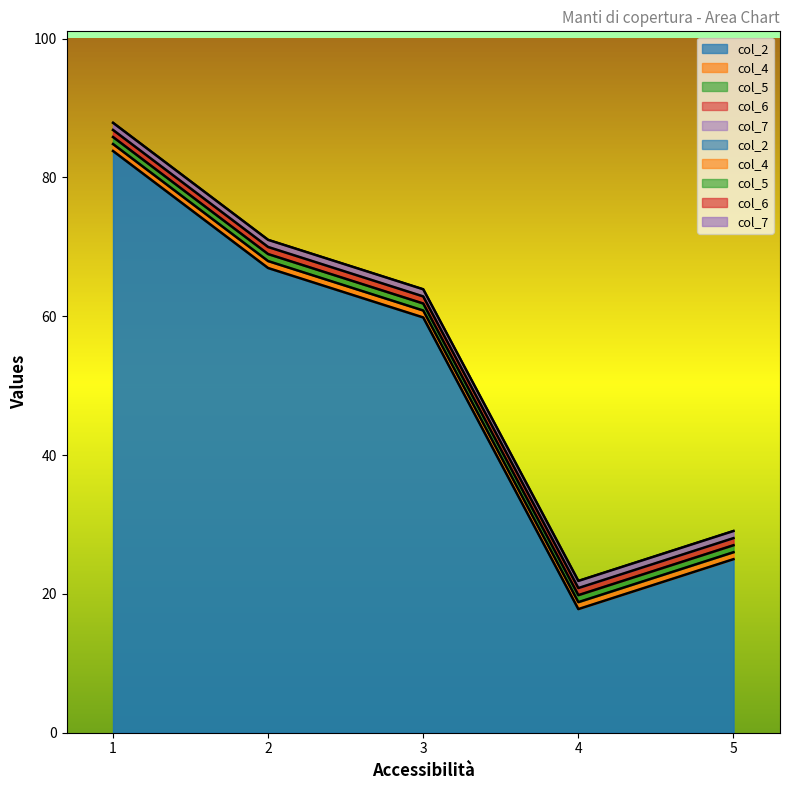

Does the chart have visible grid lines?

No